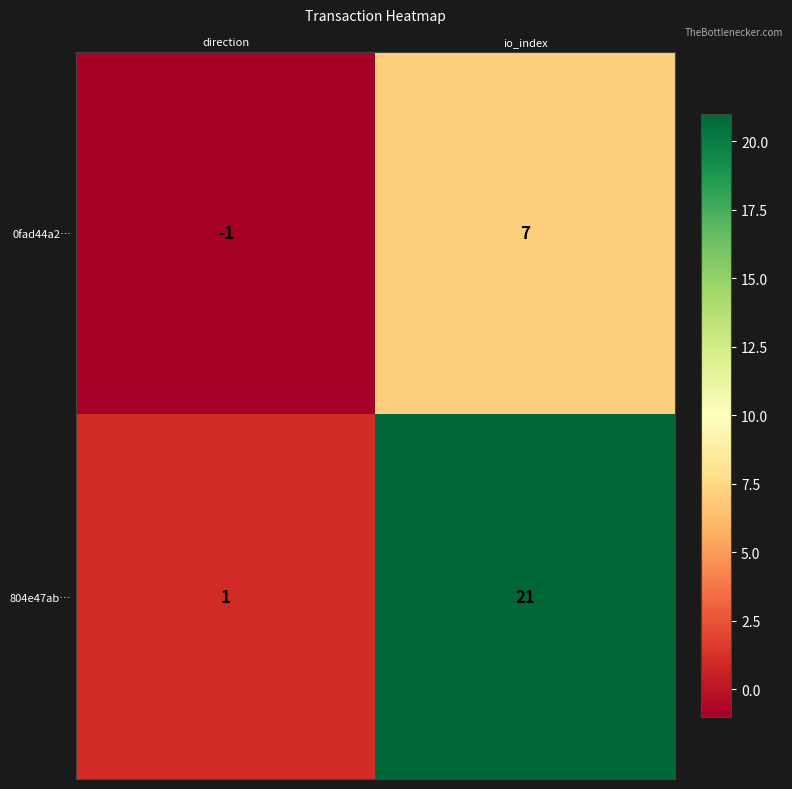

What is the greatest value displayed?

21